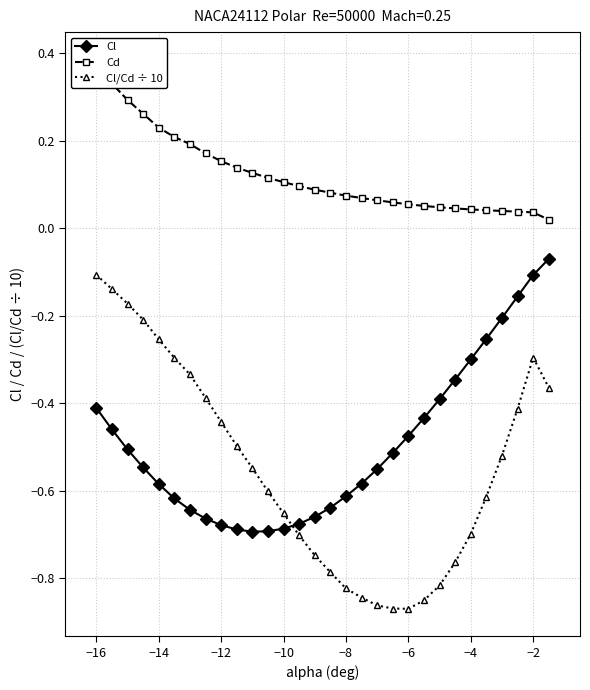

True or false: Cl/Cd ÷ 10 has more than 0 points higher than both neighbors.

True